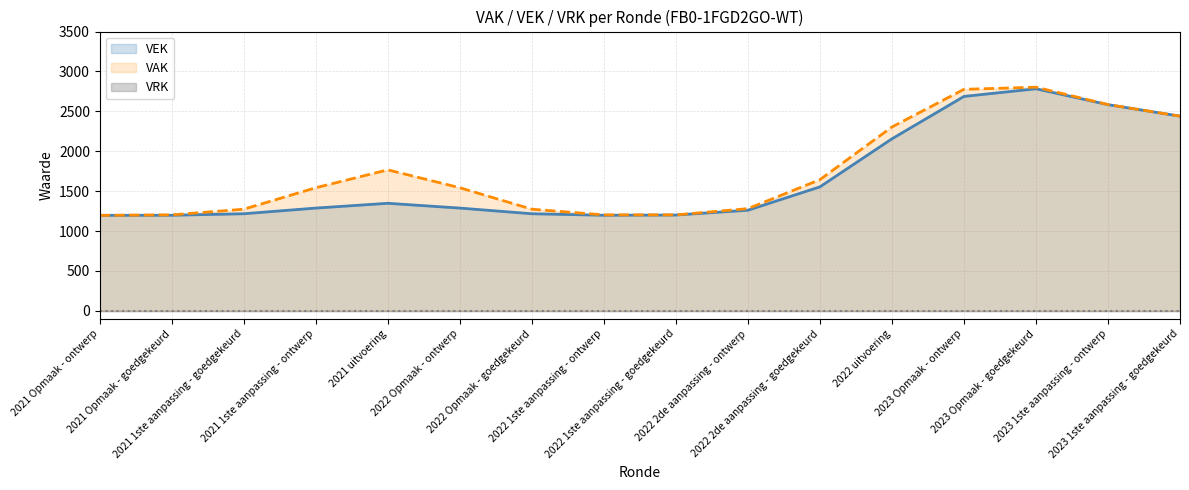

At which label does VRK reach its peak?

2021 Opmaak - ontwerp